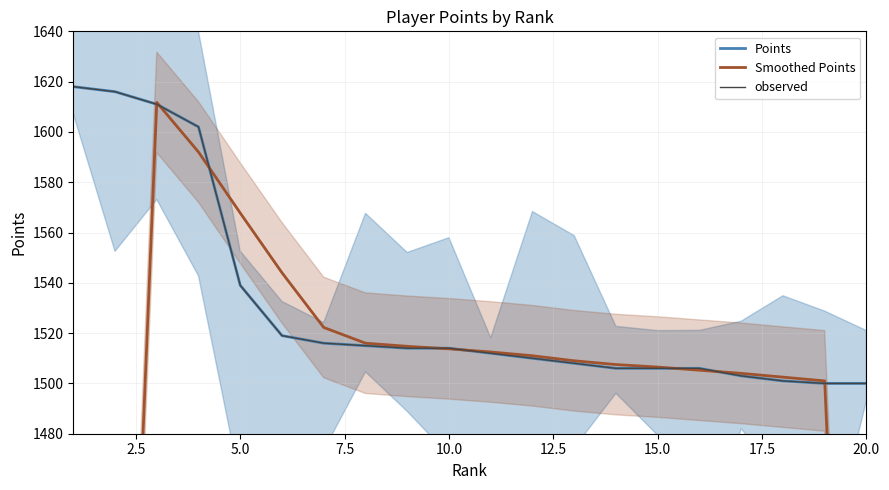

What is the minimum value for Points?

1500.0